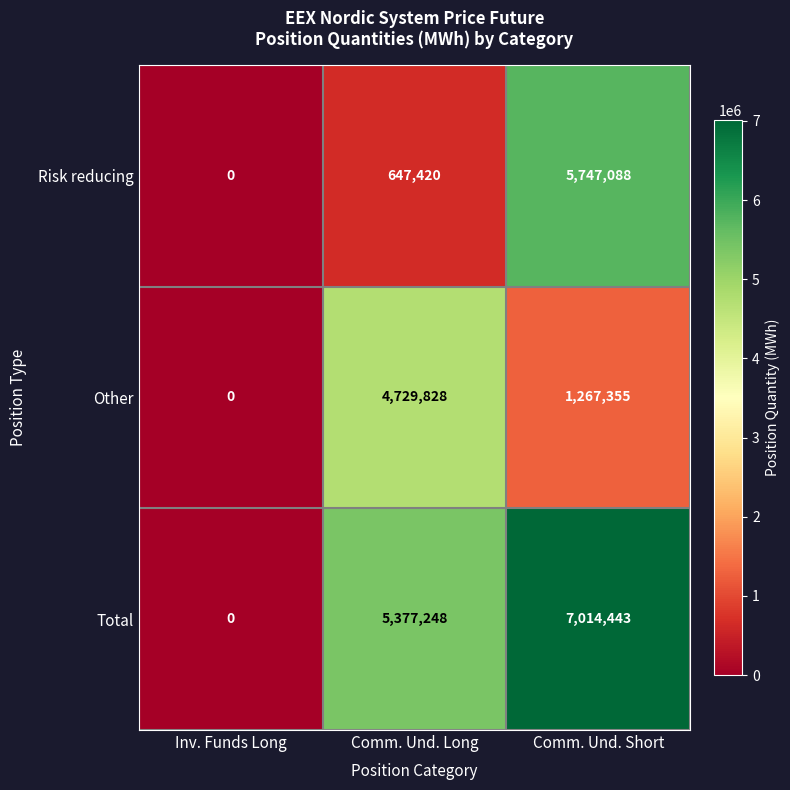

The value of Risk reducing at Comm. Und. Short is 1657556. True or false?

False